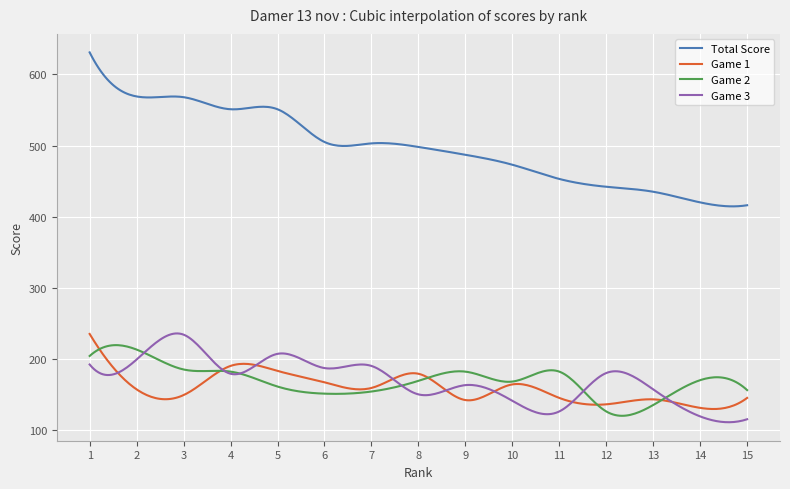

What is the average value of the Total Score series?

497.7